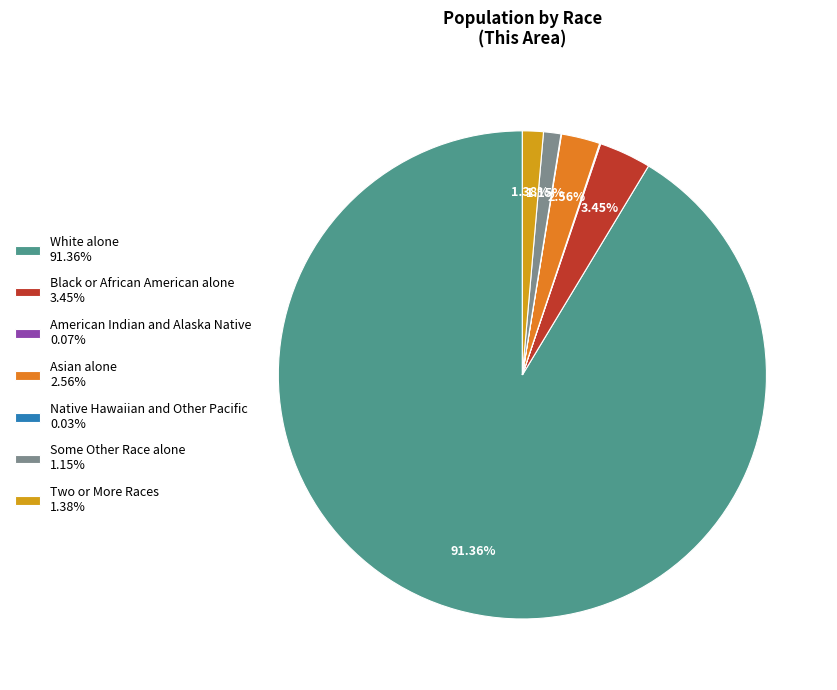

Does any single category account for the majority?

Yes